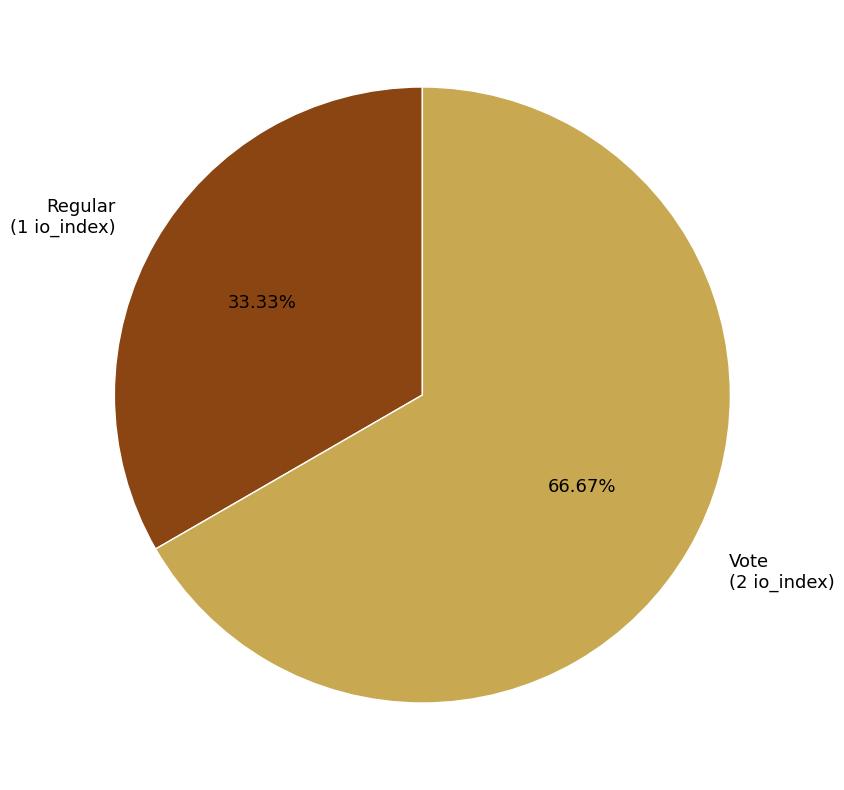

Between Vote and Regular, which is larger?

Vote